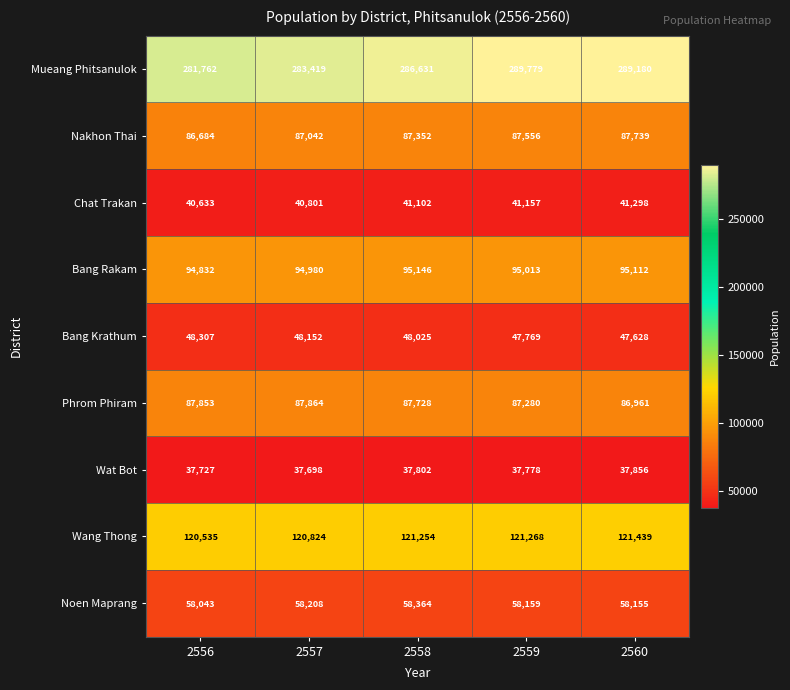

The value of Bang Krathum at 2559 is 19388. True or false?

False